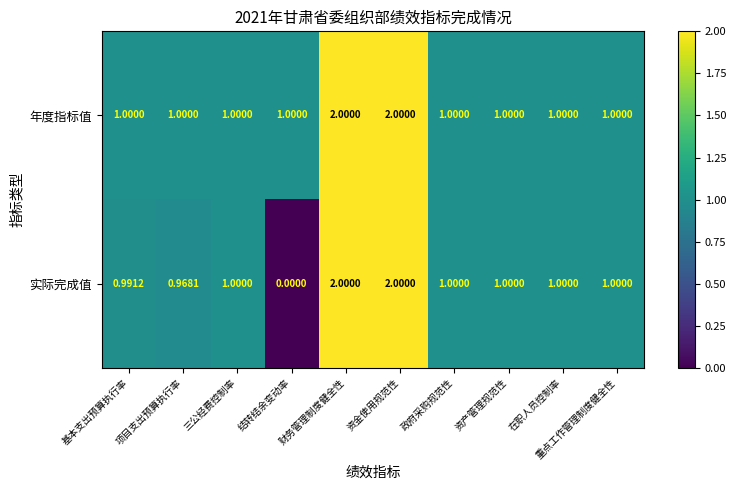

Between 项目支出预算执行率 and 政府采购规范性, which series saw the biggest shift?

实际完成值